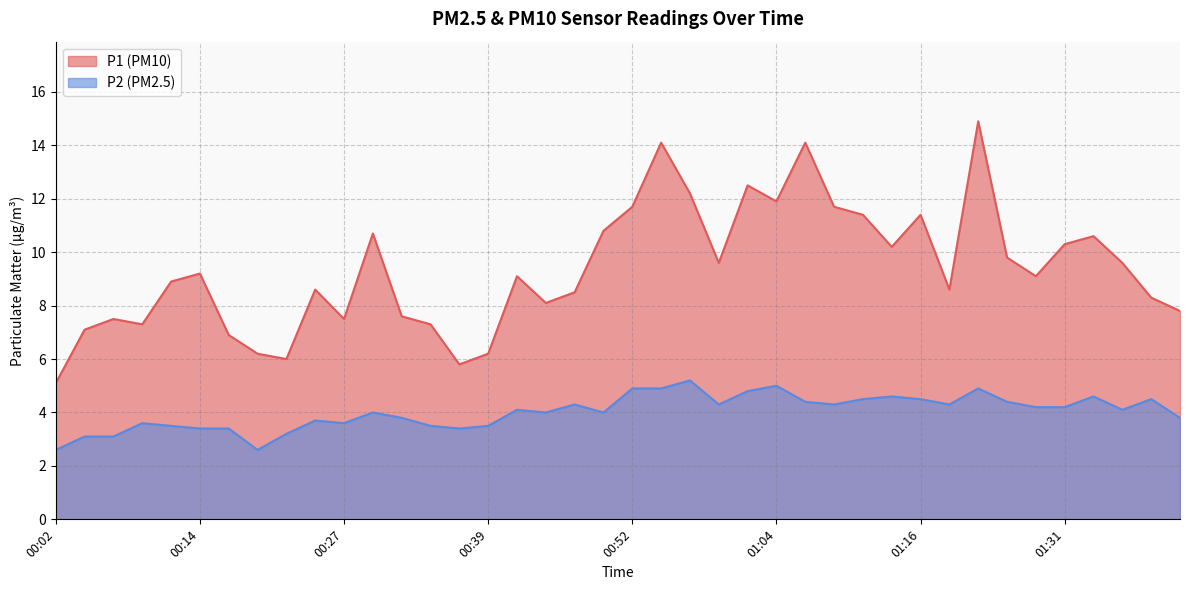

Is it true that P1 equals 9.1 at 00:37?

False